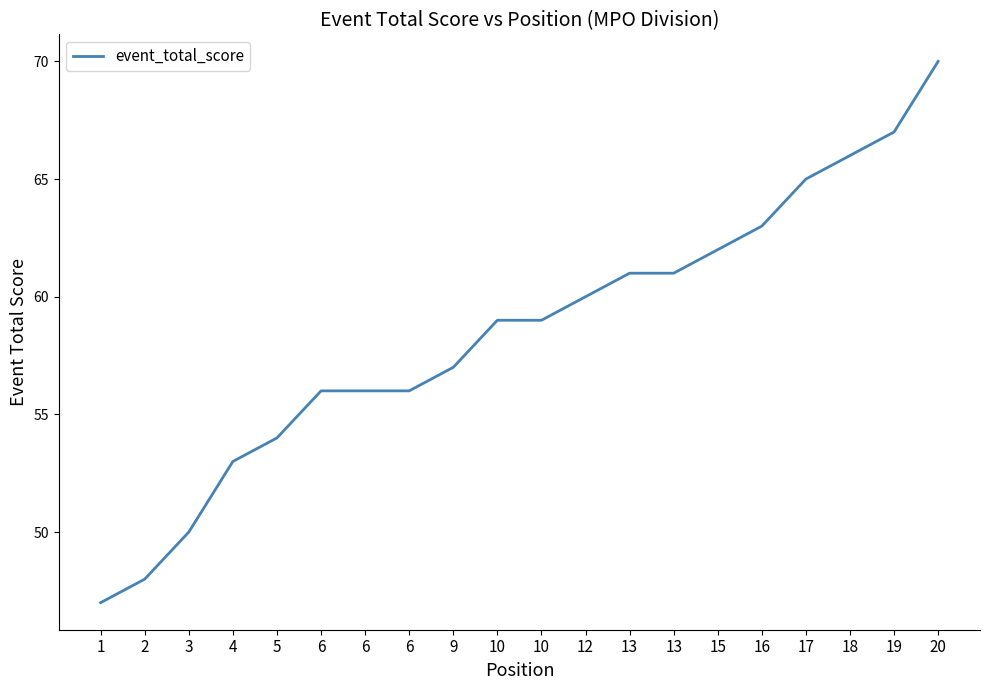

What value does the data have at 20?

70